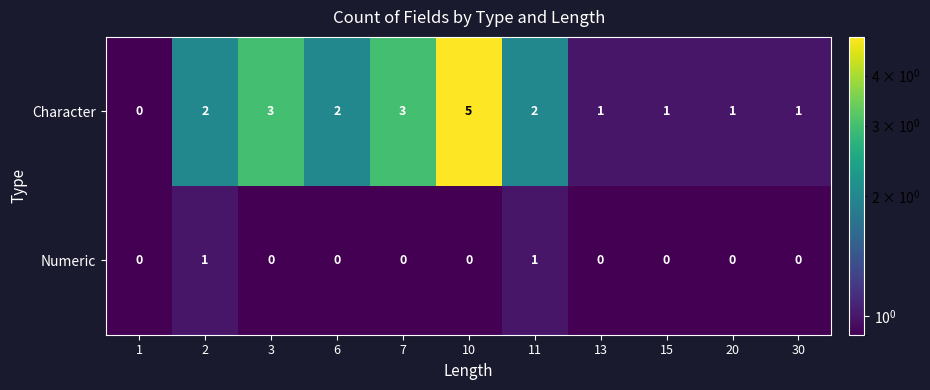

What is the greatest value displayed?

5